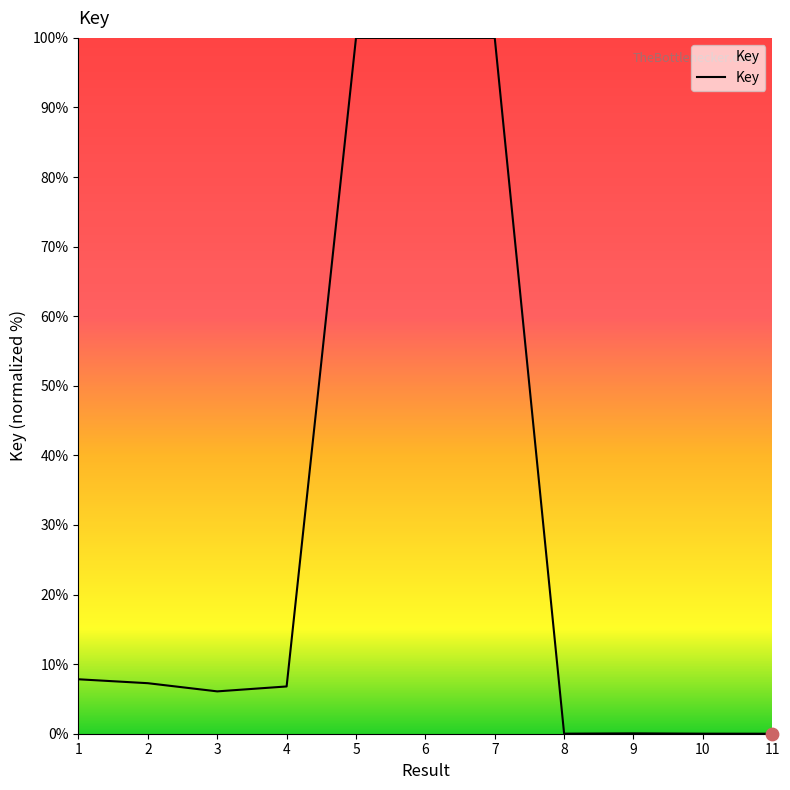

Approximately how many times larger is the value at 3 compared to 2?

0.8